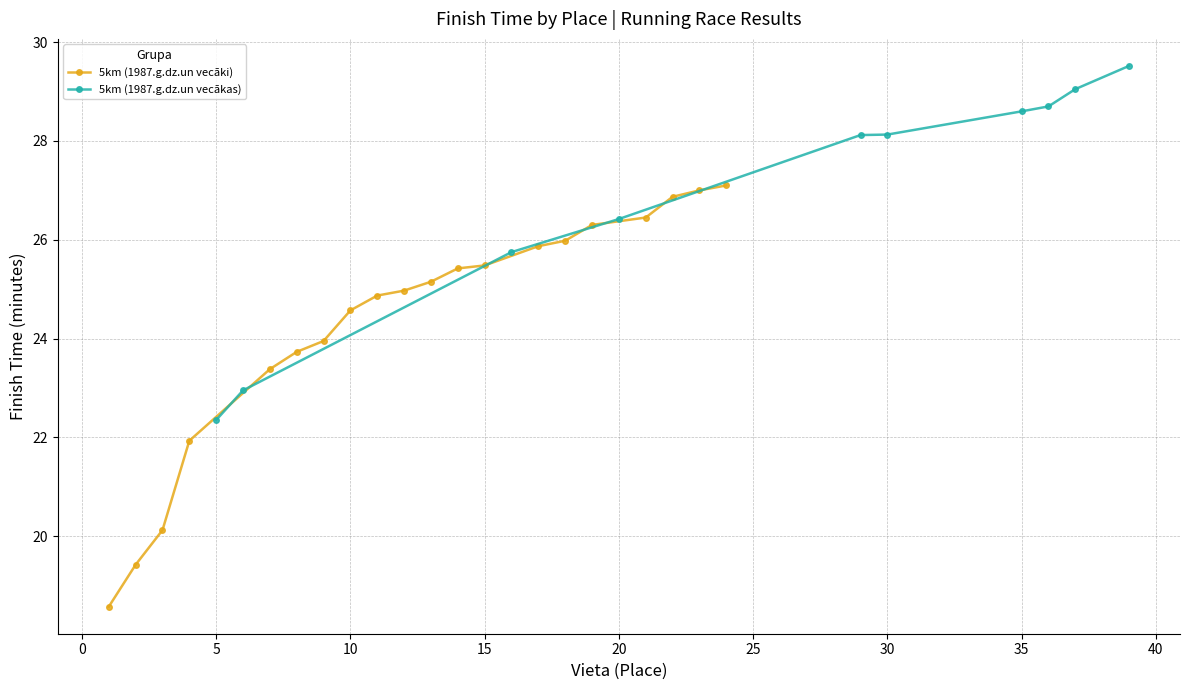

What is the lowest value of the 5km (1987.g.dz.un vecākas) series?

22.4